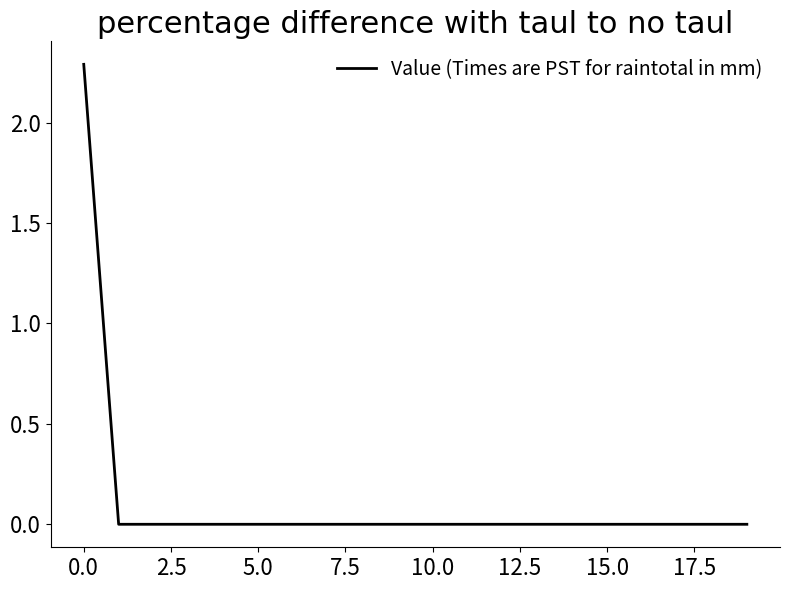

What is the difference between the maximum and minimum values?

2.3